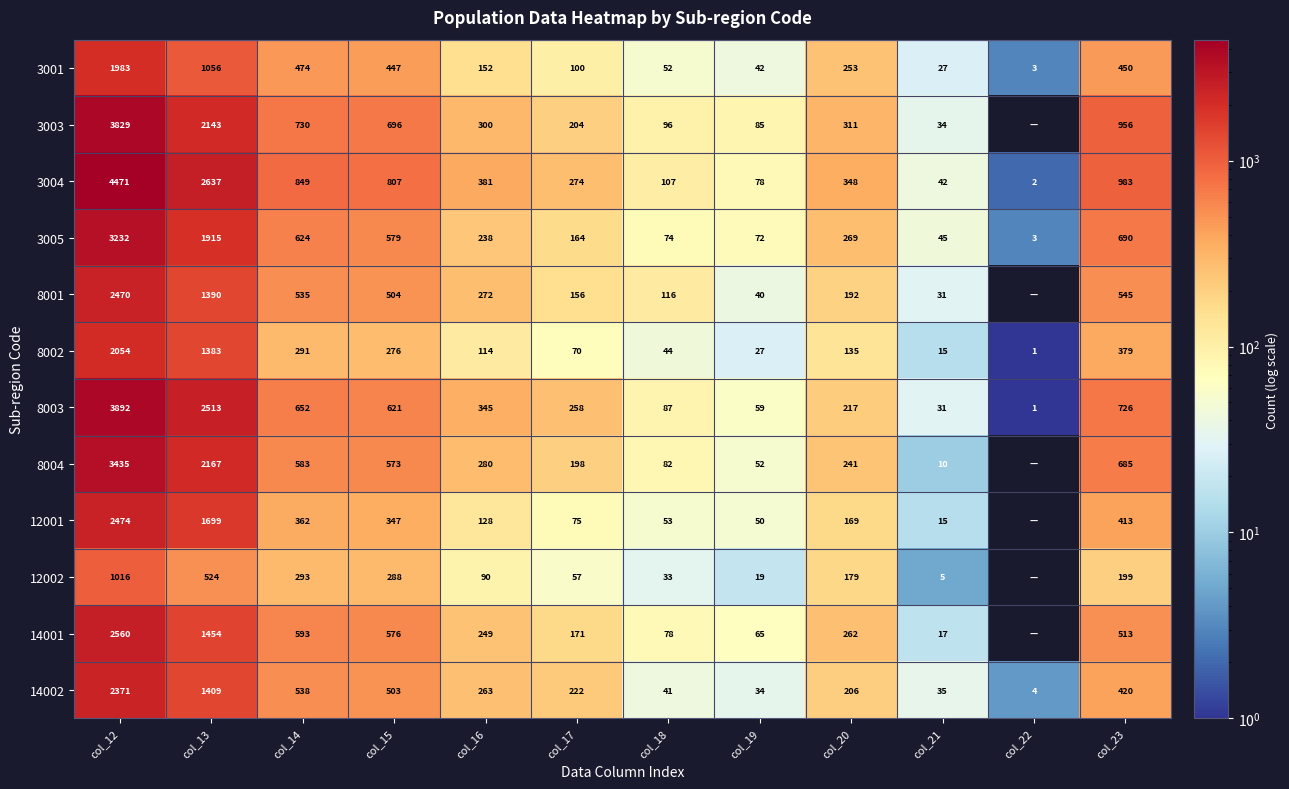

Which category has the highest value in the 8003 series?

col_12